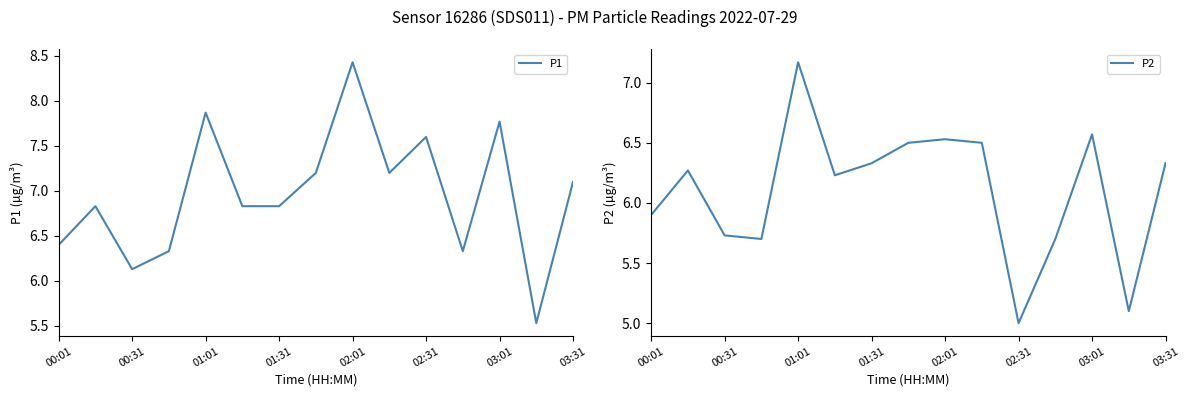

The P1 series shows 3.3 at 02:01. True or false?

False